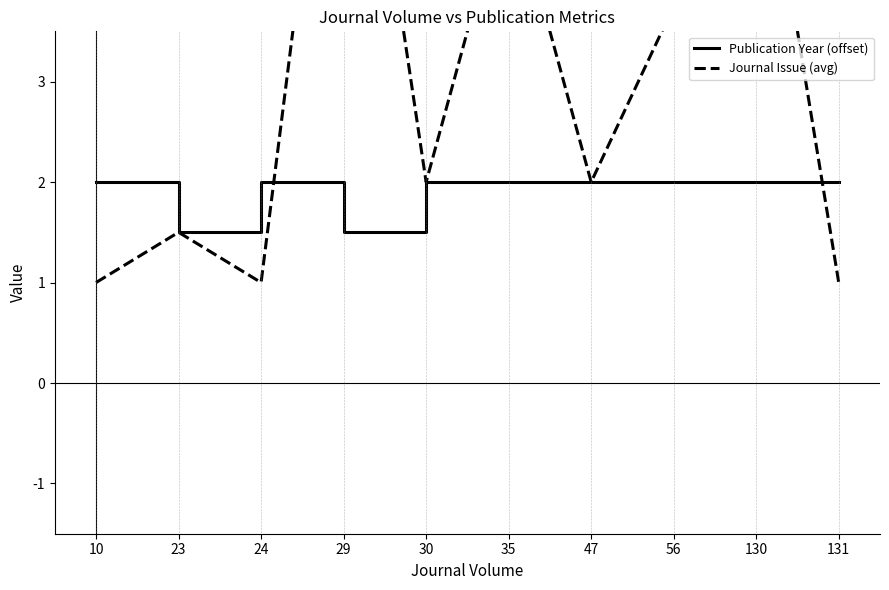

How many Publication Year (offset) values are between 2 and 3?

8